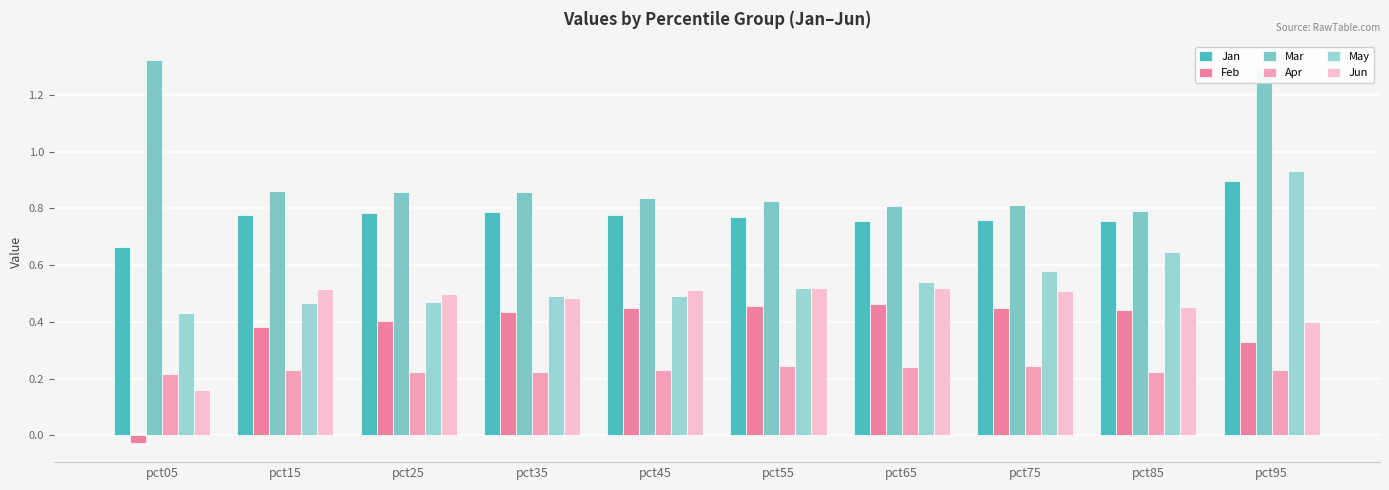

How many bars are there in total?

60